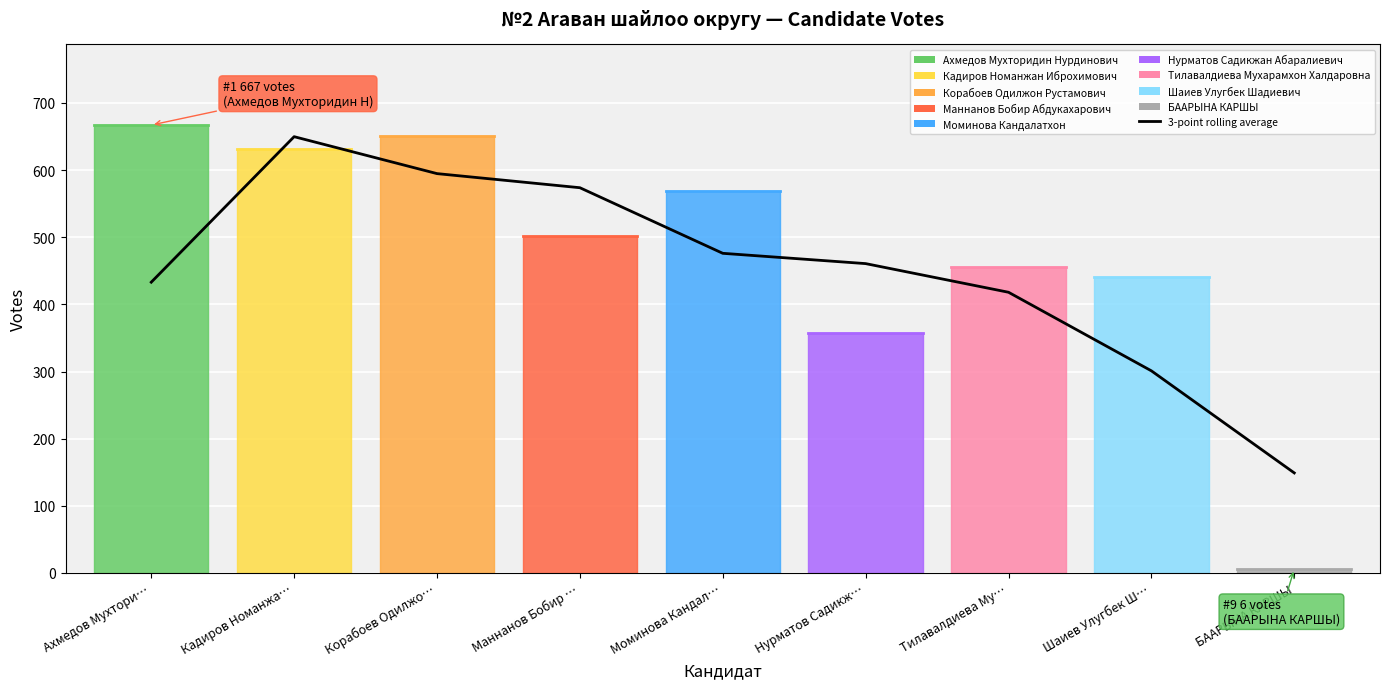

The chart shows a value of 573.7 at Маннанов Бобир …. True or false?

True